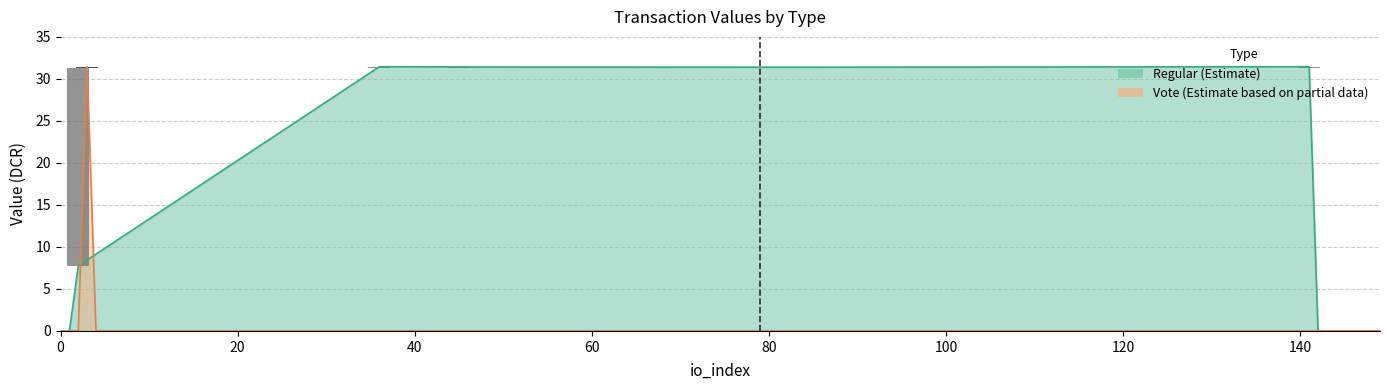

How many data points does each series have?

4